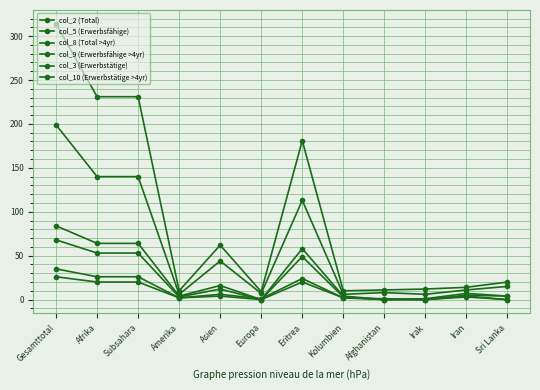

List the series in order of their peak value, highest first.

col_2 (Total), col_5 (Erwerbsfähige), col_8 (Total >4yr), col_9 (Erwerbsfähige >4yr), col_3 (Erwerbstätige), col_10 (Erwerbstätige >4yr)